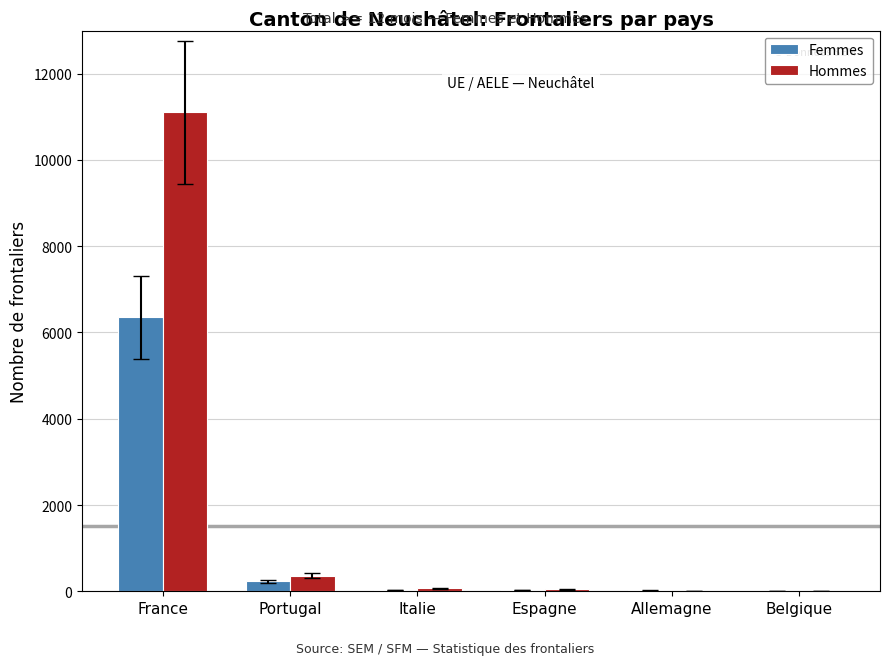

What is the highest value of the Femmes series?

6349